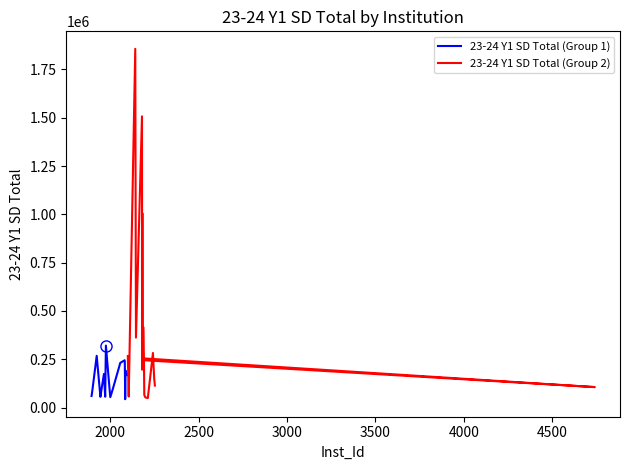

What is the highest value of the 23-24 Y1 SD Total (Group 1) series?

320781.8